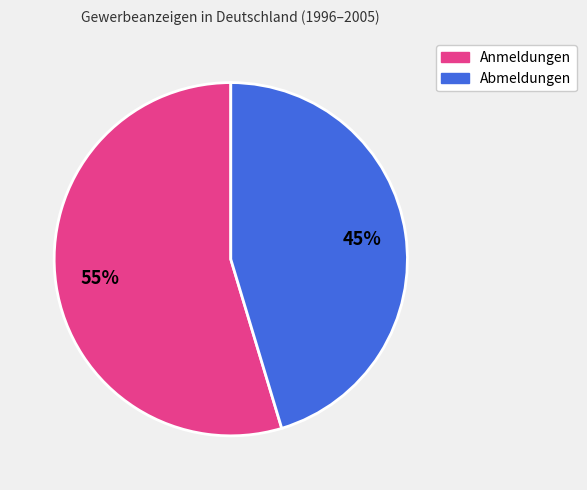

To the nearest percent, what is the average slice percentage?

50%